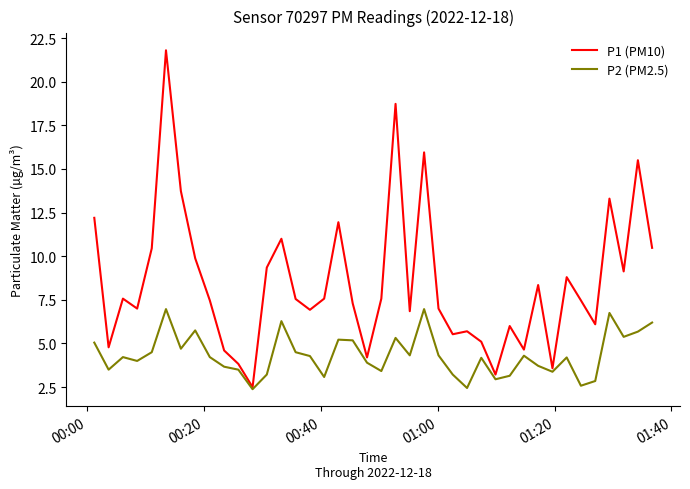

Which series has the widest spread of values?

P1 (PM10)